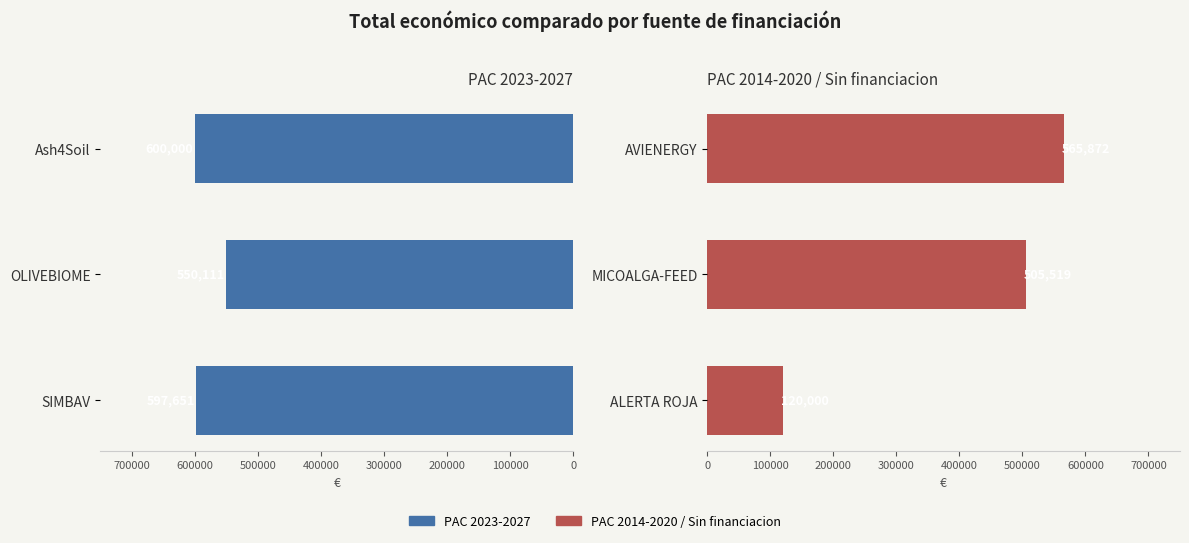

How many values in the PAC 2023-2027 series exceed 597651?

1